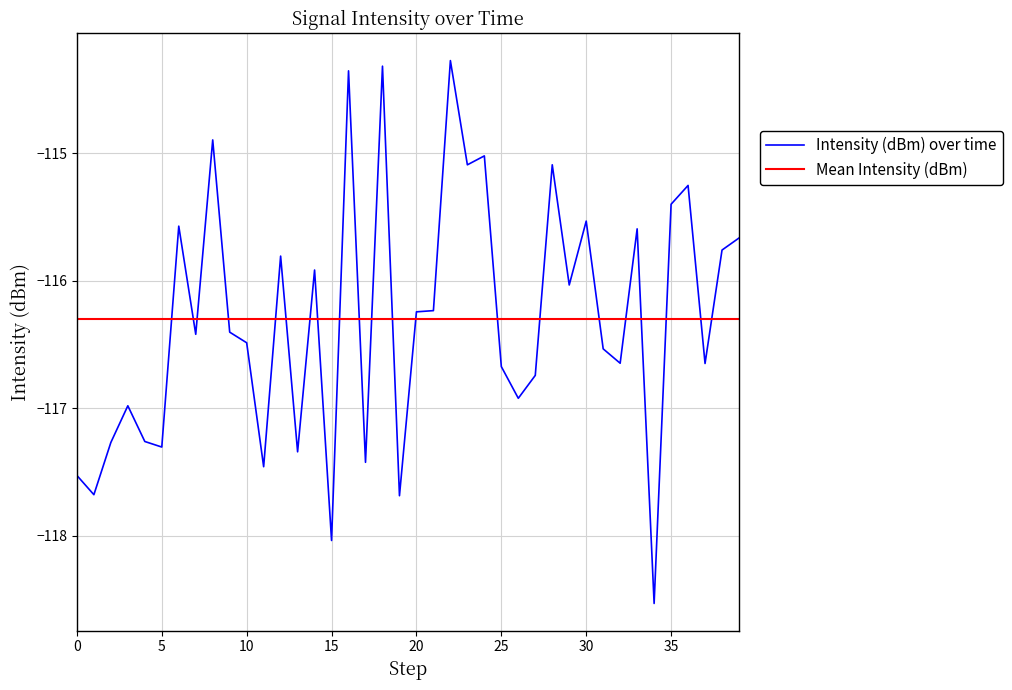

What is the sum of all Intensity (dBm) over time values?

-4652.0